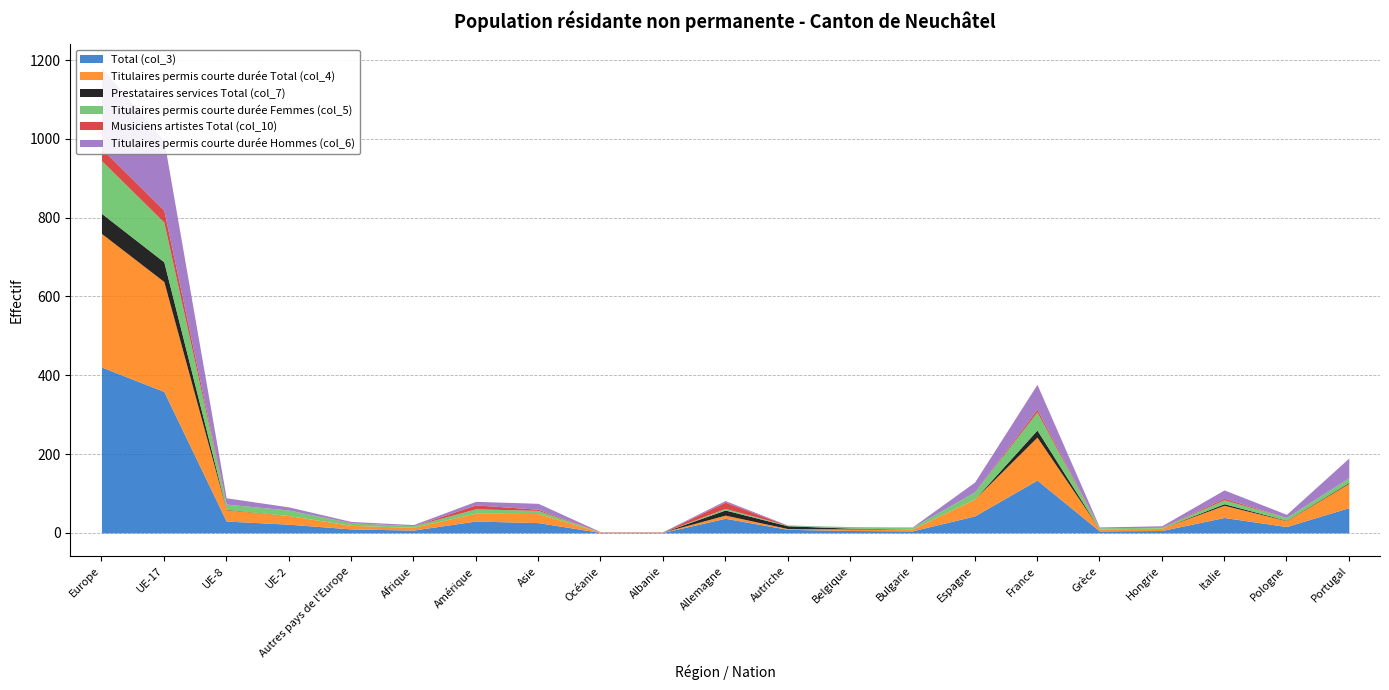

Reading right to left, transcribe all the data shown in this chart.

Total (col_3): Portugal=64	Pologne=16	Italie=39	Hongrie=6	Grèce=5	France=134	Espagne=43	Bulgarie=5	Belgique=6	Autriche=9	Allemagne=37	Albanie=1	Océanie=1	Asie=26	Amérique=30	Afrique=7	Autres pays de l'Europe=10	UE-2=22	UE-8=30	UE-17=359	Europe=421
Titulaires permis courte durée Total (col_4): Portugal=62	Pologne=15	Italie=31	Hongrie=6	Grèce=5	France=109	Espagne=43	Bulgarie=5	Belgique=4	Autriche=2	Allemagne=8	Albanie=1	Océanie=1	Asie=23	Amérique=20	Afrique=7	Autres pays de l'Europe=9	UE-2=22	UE-8=29	UE-17=279	Europe=339
Prestataires services Total (col_7): Portugal=2	Pologne=1	Italie=4	Hongrie=0	Grèce=0	France=18	Espagne=0	Bulgarie=0	Belgique=2	Autriche=7	Allemagne=13	Albanie=0	Océanie=0	Asie=0	Amérique=0	Afrique=0	Autres pays de l'Europe=0	UE-2=0	UE-8=1	UE-17=50	Europe=51
Titulaires permis courte durée Femmes (col_5): Portugal=12	Pologne=7	Italie=10	Hongrie=2	Grèce=3	France=46	Espagne=18	Bulgarie=4	Belgique=4	Autriche=1	Allemagne=4	Albanie=0	Océanie=0	Asie=8	Amérique=11	Afrique=4	Autres pays de l'Europe=6	UE-2=14	UE-8=13	UE-17=101	Europe=134
Musiciens artistes Total (col_10): Portugal=0	Pologne=0	Italie=4	Hongrie=0	Grèce=0	France=7	Espagne=0	Bulgarie=0	Belgique=0	Autriche=0	Allemagne=16	Albanie=0	Océanie=0	Asie=3	Amérique=10	Afrique=0	Autres pays de l'Europe=1	UE-2=0	UE-8=0	UE-17=30	Europe=31
Titulaires permis courte durée Hommes (col_6): Portugal=50	Pologne=8	Italie=21	Hongrie=4	Grèce=2	France=63	Espagne=25	Bulgarie=1	Belgique=0	Autriche=1	Allemagne=4	Albanie=1	Océanie=1	Asie=15	Amérique=9	Afrique=3	Autres pays de l'Europe=3	UE-2=8	UE-8=16	UE-17=178	Europe=205